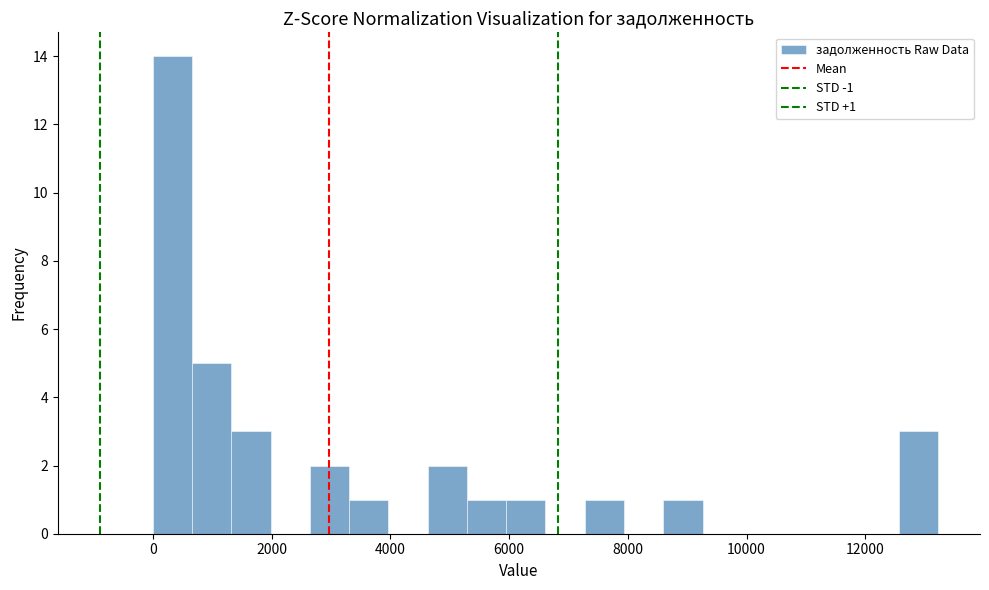

Around what value on the x-axis is the tallest bar? Give the approximate position of its centre, as read against the axis.

400